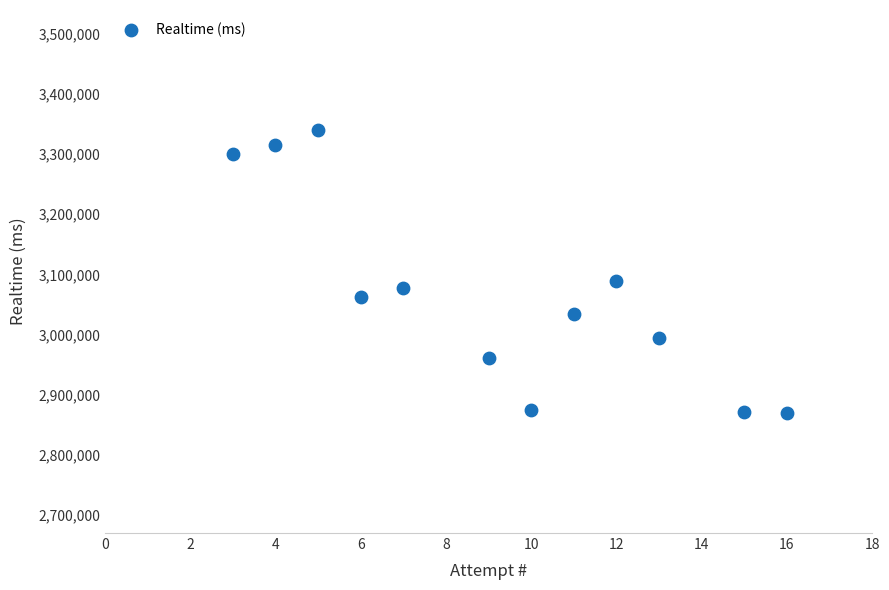

What Y value in the scatter plot is closest to 3104635?

3088462